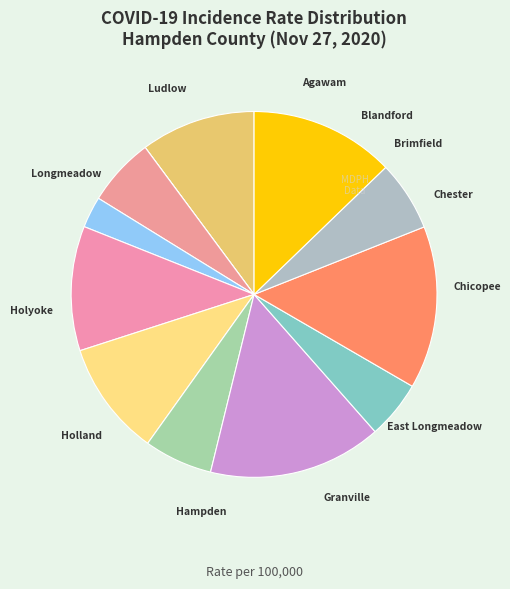

What is the change in value from Chester to Granville?

+12.5